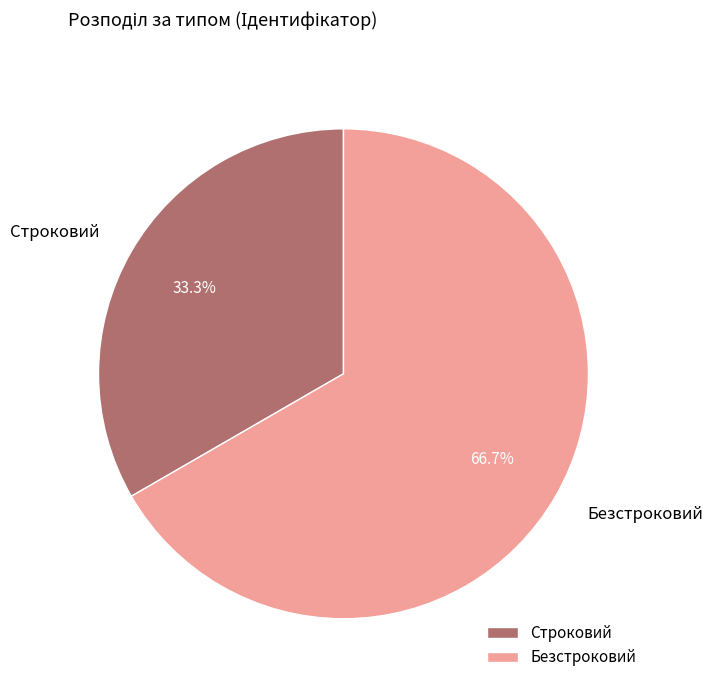

To the nearest percent, what percentage of the pie is Безстроковий?

67%